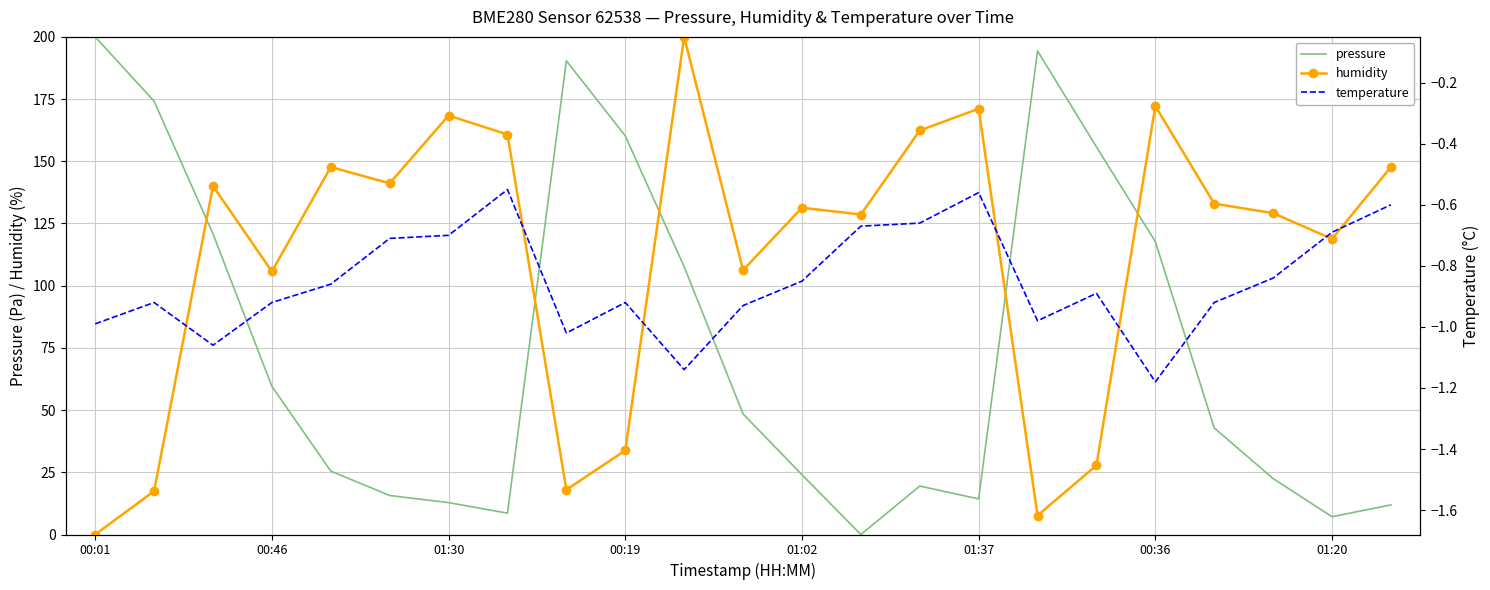

What is the difference between the second highest and second lowest values in the pressure series?

187.2